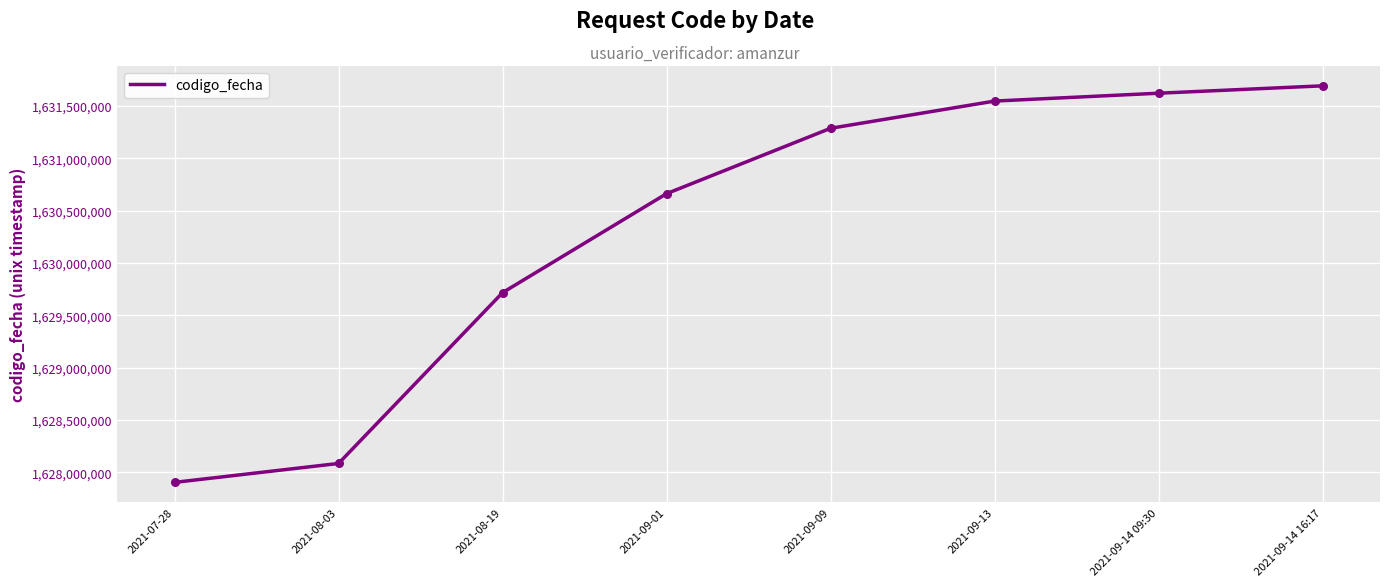

Which has a higher value, 2021-08-19 or 2021-09-01?

2021-09-01